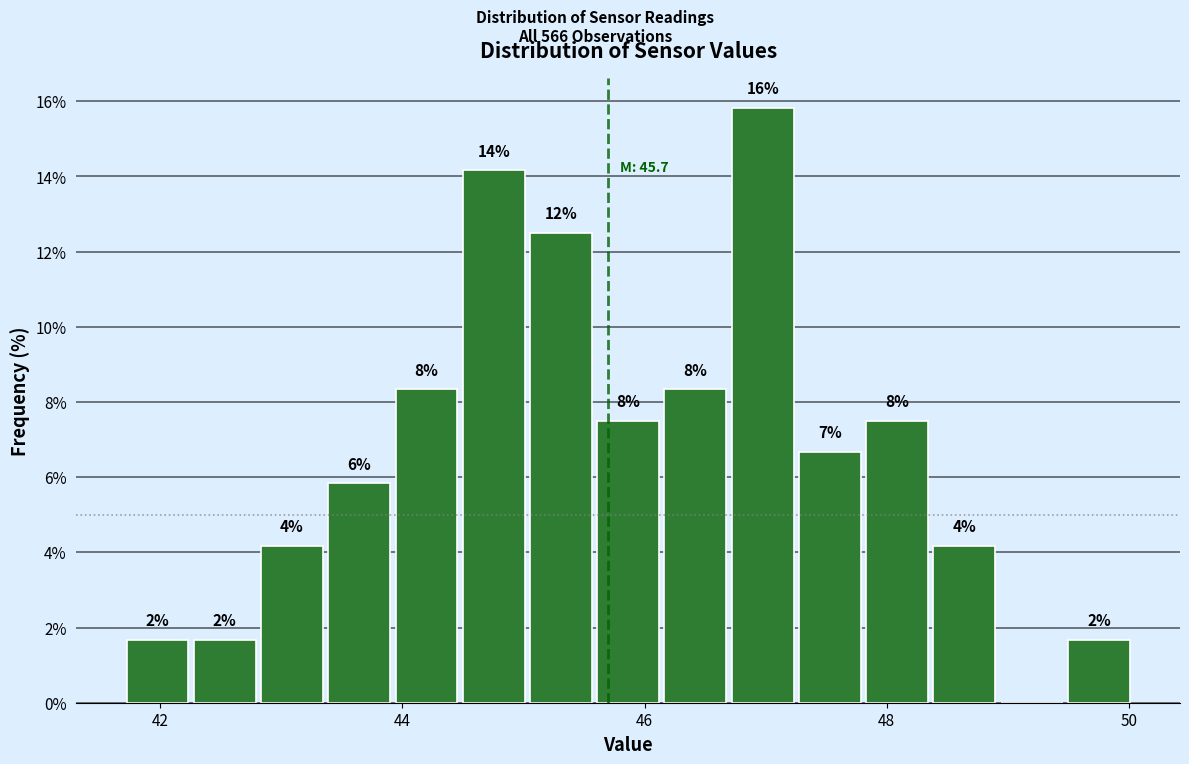

Read against the x-axis, roughly where is the centre of the tallest bar?

47.0